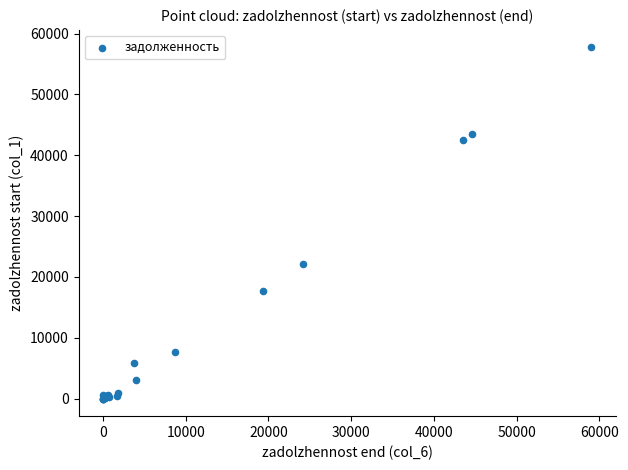

What Y value in the scatter plot is closest to 28862?

22194.9